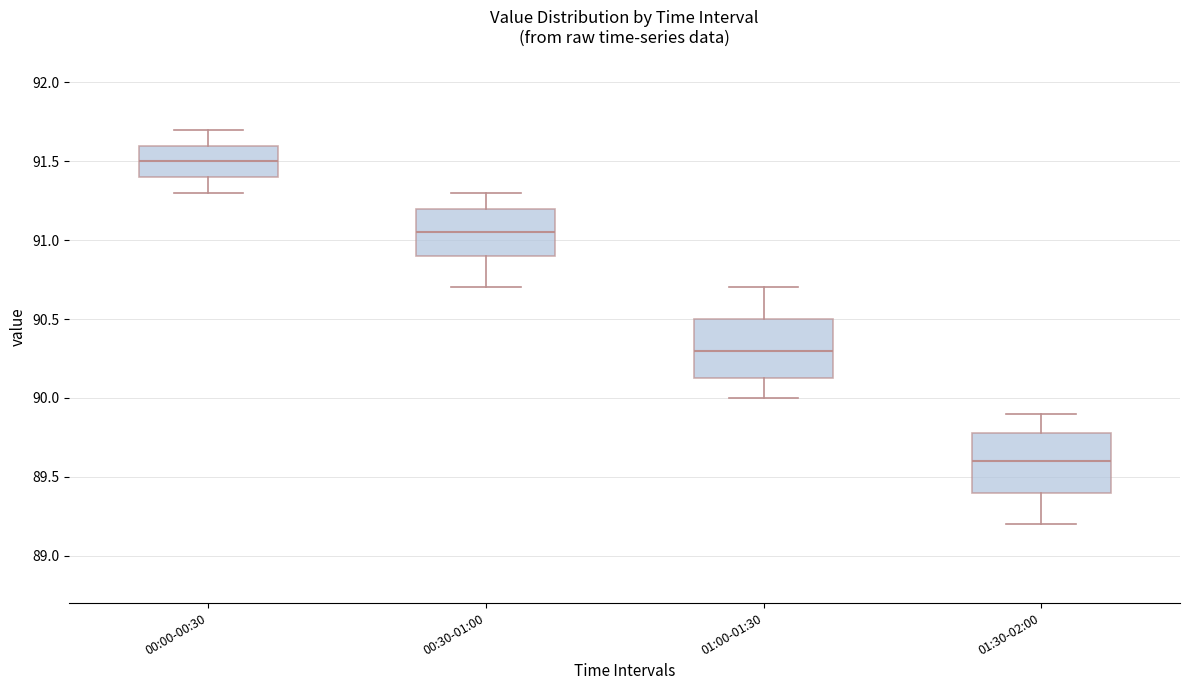

Which box has the highest median line?

00:00-00:30